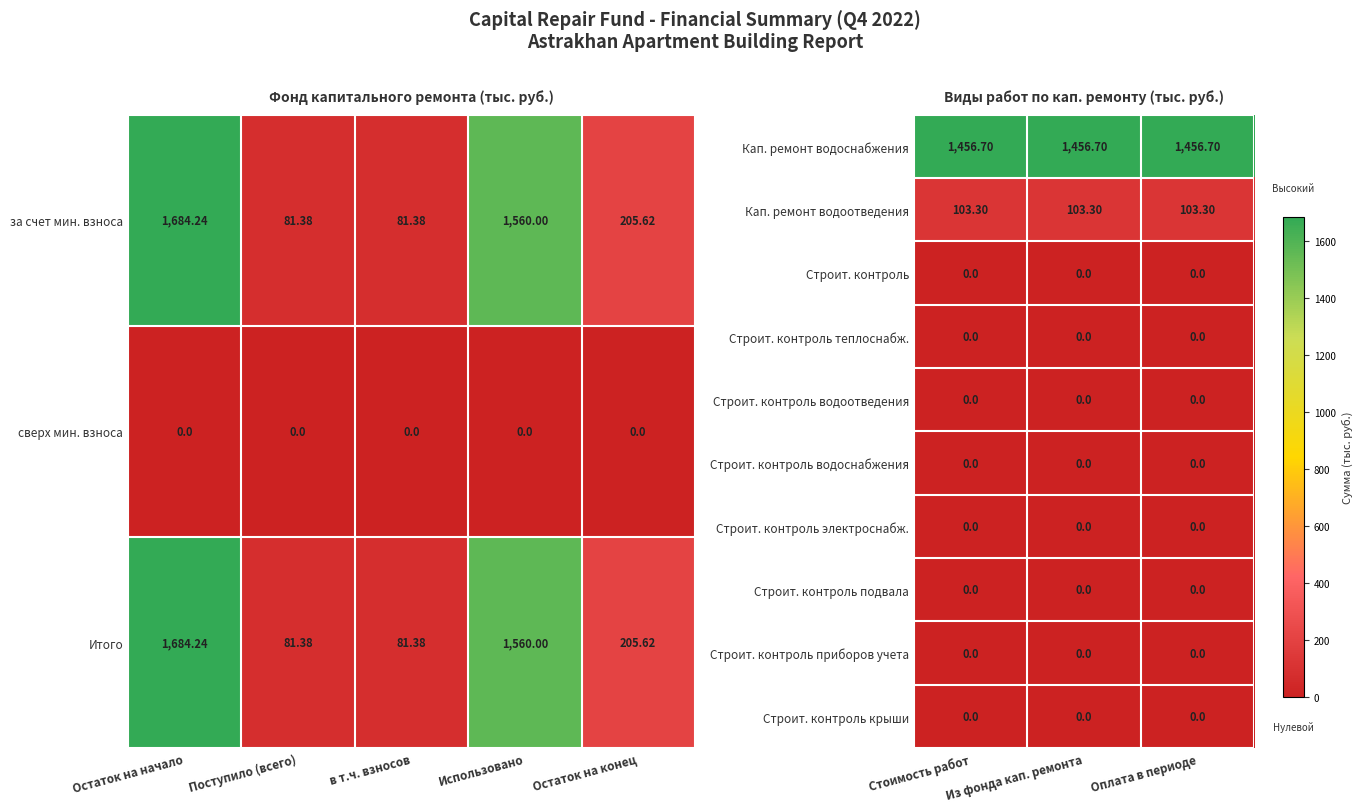

True or false: Строит. контроль электроснабж. has a value of 0.0 at Из фонда кап. ремонта.

True